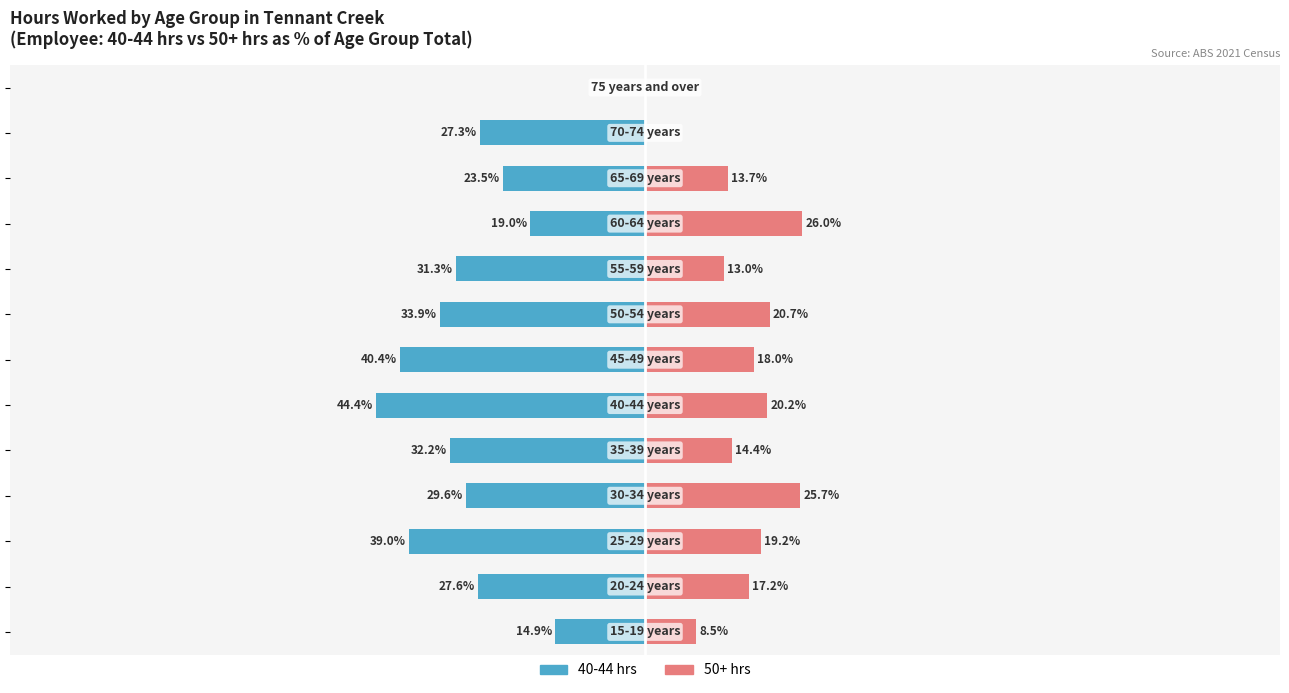

Reading left to right, what are all the values shown in this chart?

40-44 hrs: -14.9	-27.6	-39.0	-29.6	-32.2	-44.4	-40.4	-33.9	-31.3	-19.0	-23.5	-27.3	0.0
50+ hrs: 8.5	17.2	19.2	25.7	14.4	20.2	18.0	20.7	13.0	26.0	13.7	0.0	0.0